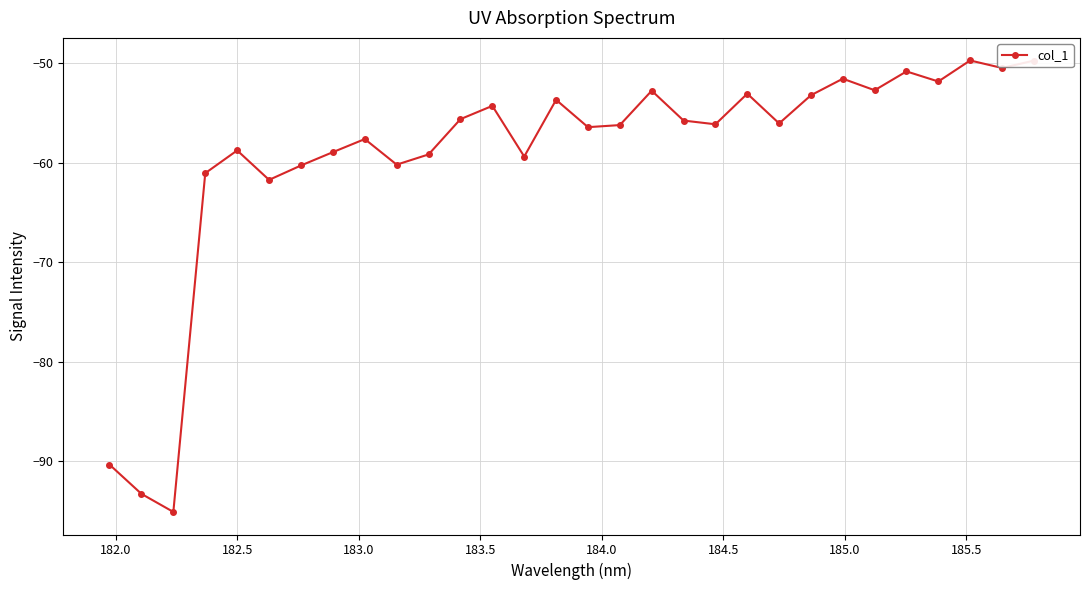

What is the smallest value displayed?

-95.1